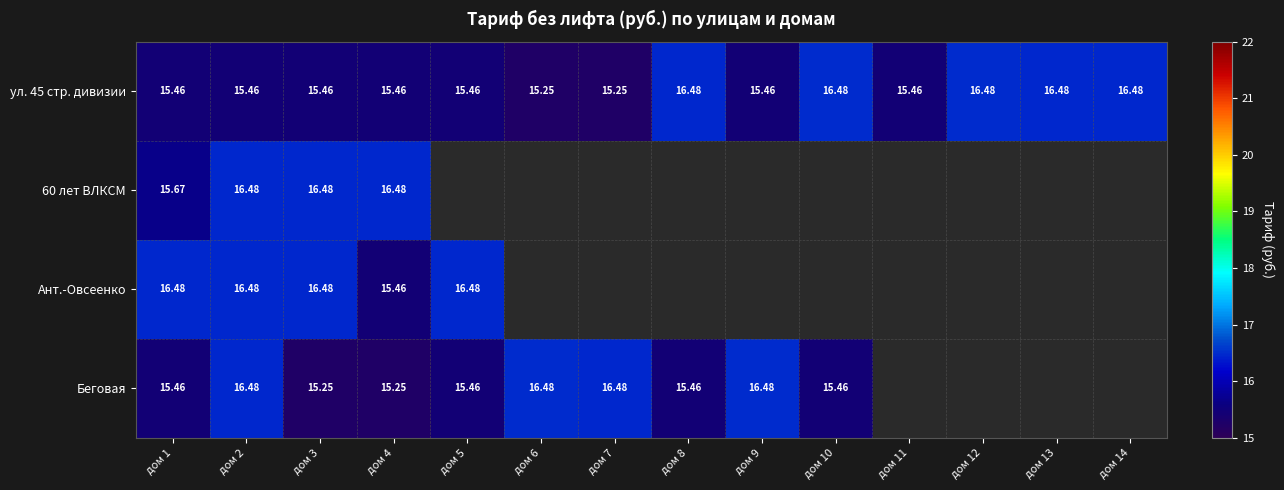

Is the value of 60 лет ВЛКСМ at дом 1 greater than the value of Беговая at дом 3?

Yes